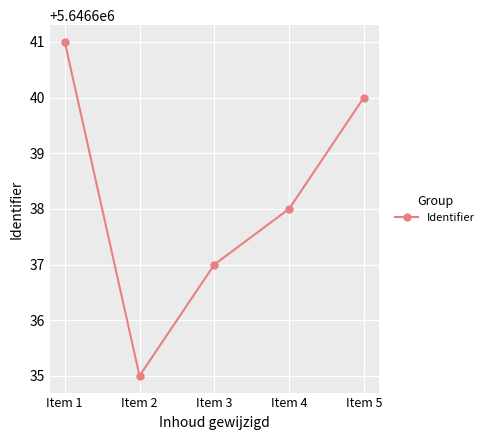

Which has a higher value, Item 4 or Item 5?

Item 5